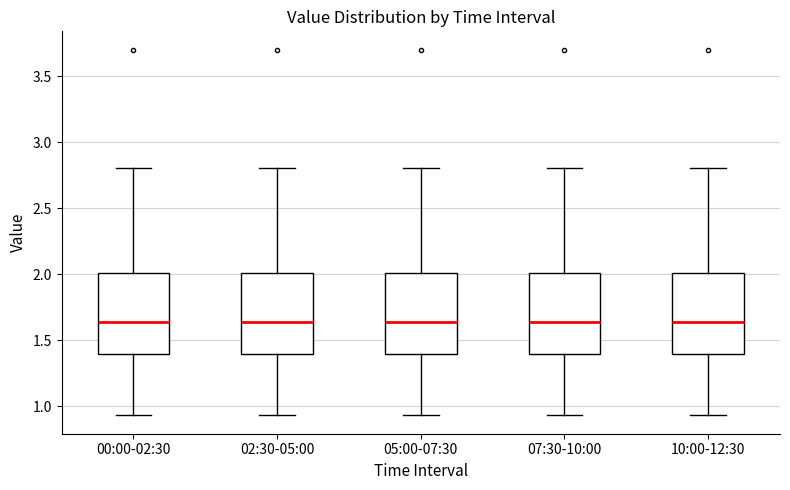

Reading left to right, read every box against the y-axis: the position of its median line, the range the box covers, and the ends of its whiskers. The values are not printed on the chart, so give them approximately, as read against the axis.

00:00-02:30: median 1.65, box 1.40 to 2.00, whiskers 0.95 to 2.80
02:30-05:00: median 1.65, box 1.40 to 2.00, whiskers 0.95 to 2.80
05:00-07:30: median 1.65, box 1.40 to 2.00, whiskers 0.95 to 2.80
07:30-10:00: median 1.65, box 1.40 to 2.00, whiskers 0.95 to 2.80
10:00-12:30: median 1.65, box 1.40 to 2.00, whiskers 0.95 to 2.80